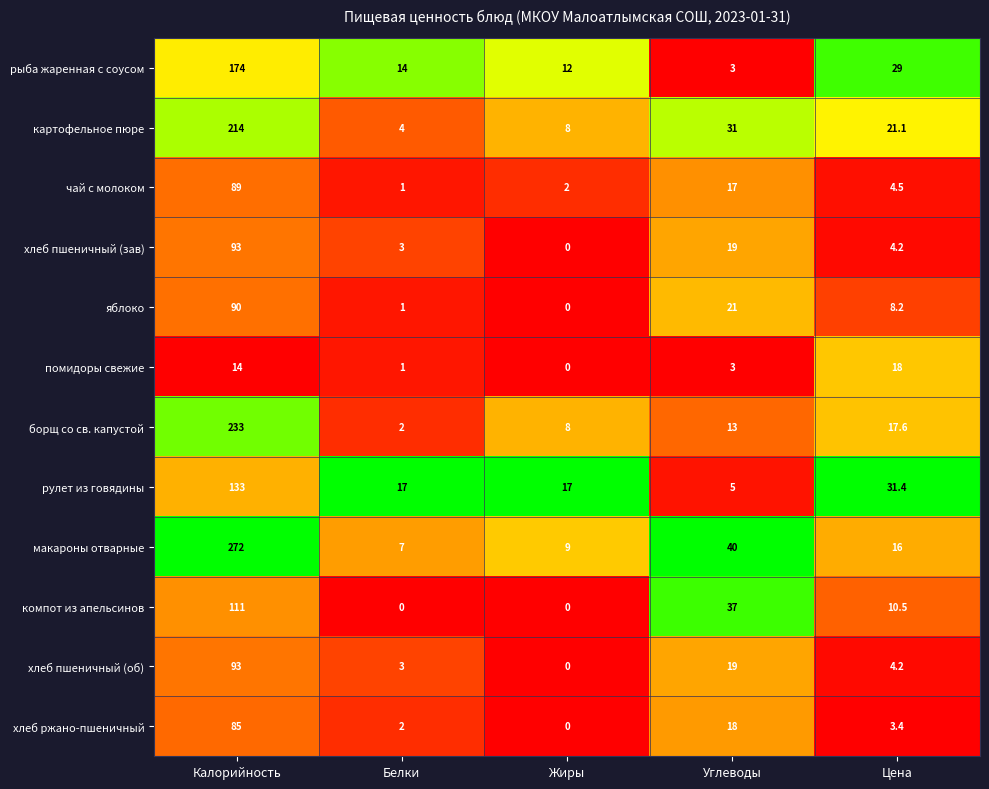

What is the sum of the рыба жаренная с соусом values at Калорийность and Белки?

188.0